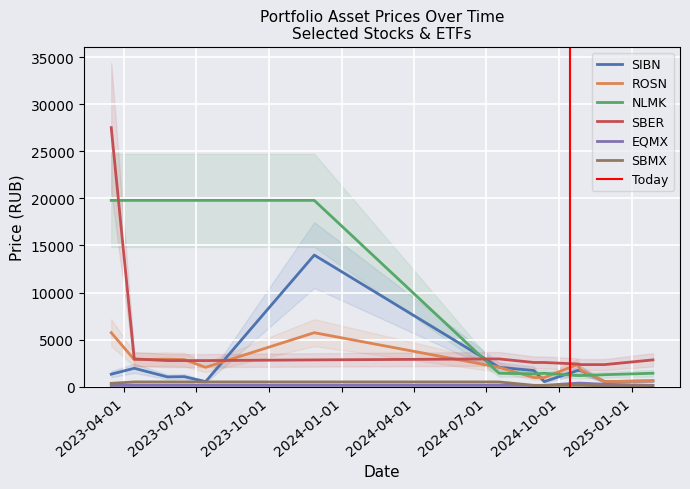

Is it true that SBMX equals 236.5 at 2023-07-13?

False